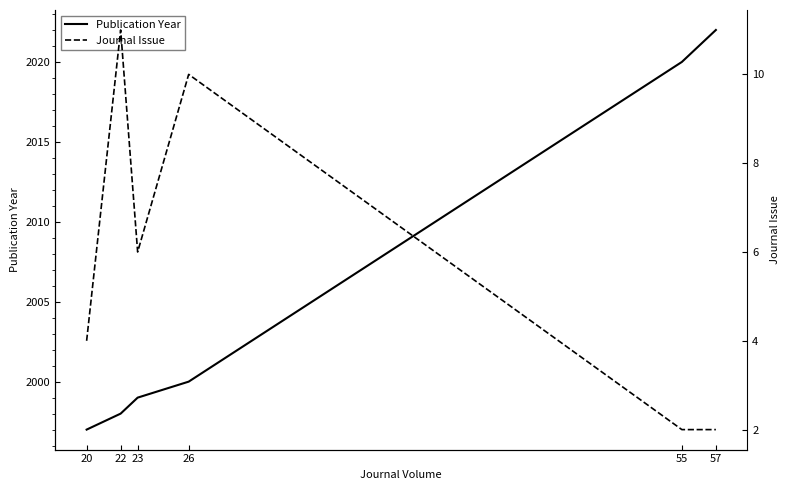

Which series changed the most between 55 and 57?

Publication Year